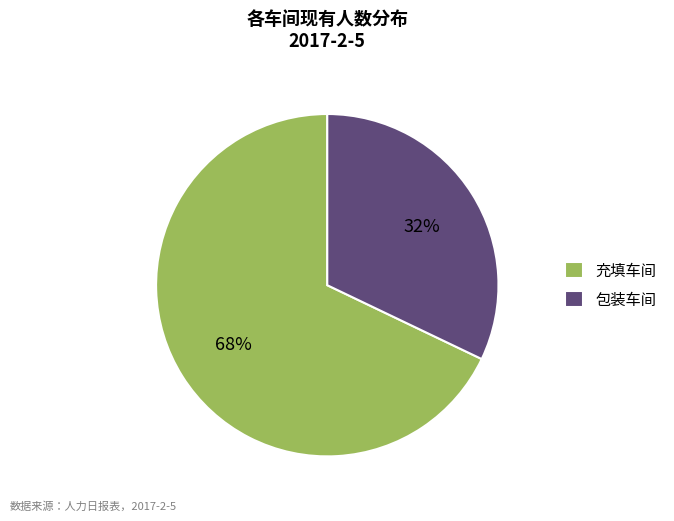

To the nearest percent, what is the combined percentage of 充填车间 and 包装车间?

100%